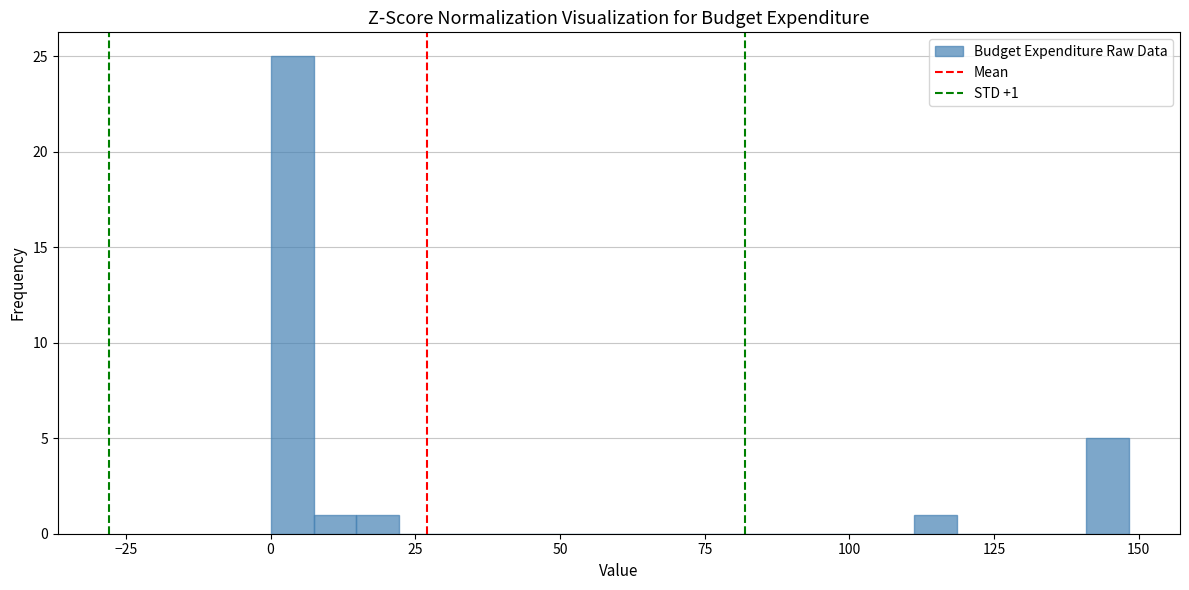

Around what value on the x-axis is the tallest bar? Give the approximate position of its centre, as read against the axis.

5